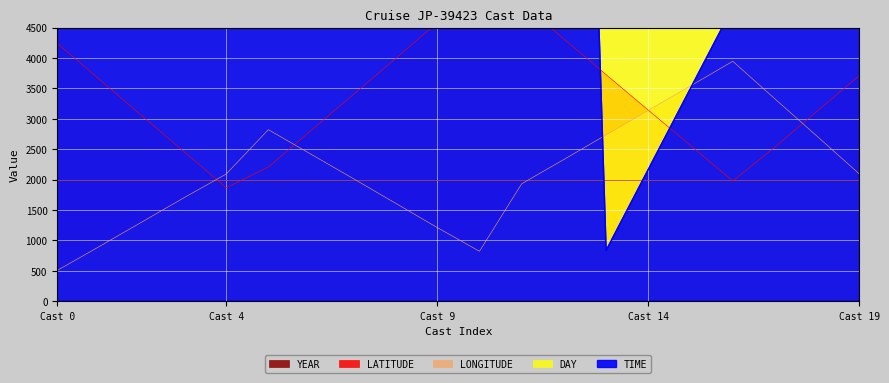

How many values in the TIME series are below 8833?

10